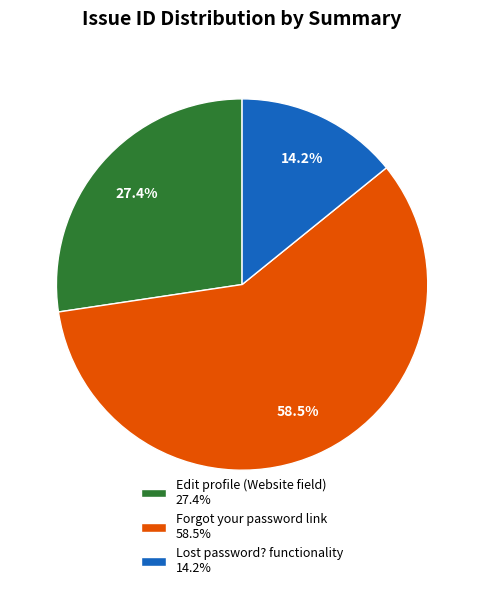

Does Lost password? functionality account for over 50% of the chart?

No